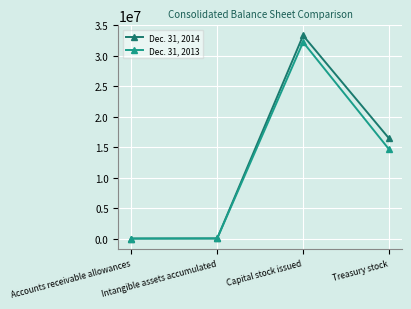

Rank the series by their maximum value, from lowest to highest.

Dec. 31, 2013, Dec. 31, 2014